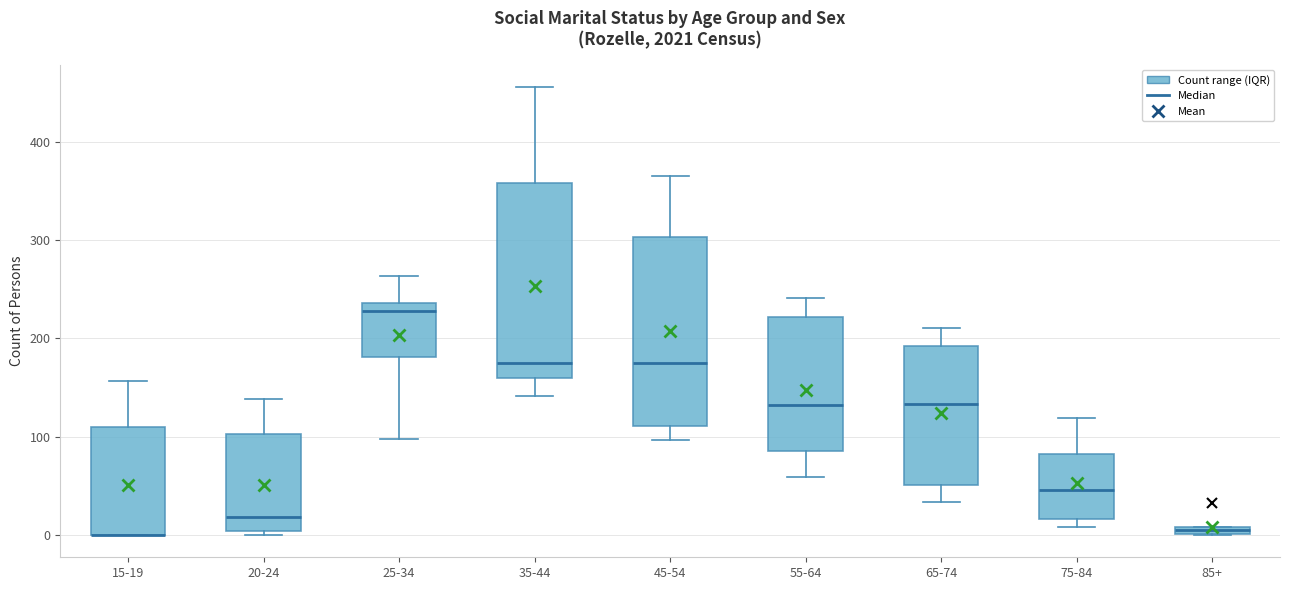

Where does the lower whisker of the box for 65-74 end on the y-axis? The values are not printed on the chart, so give them approximately, as read against the axis.

30